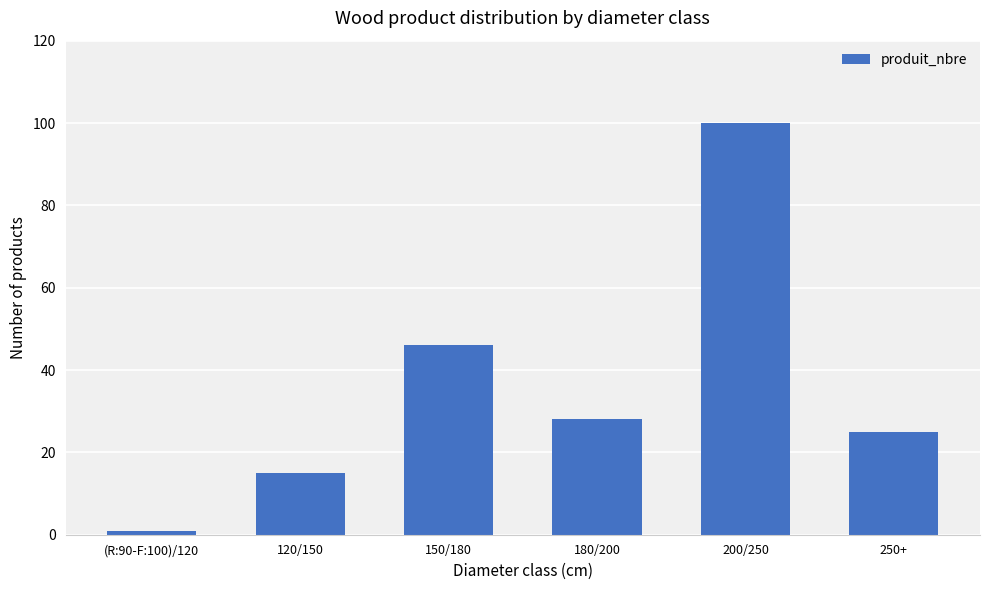

How many bars are there in total?

6